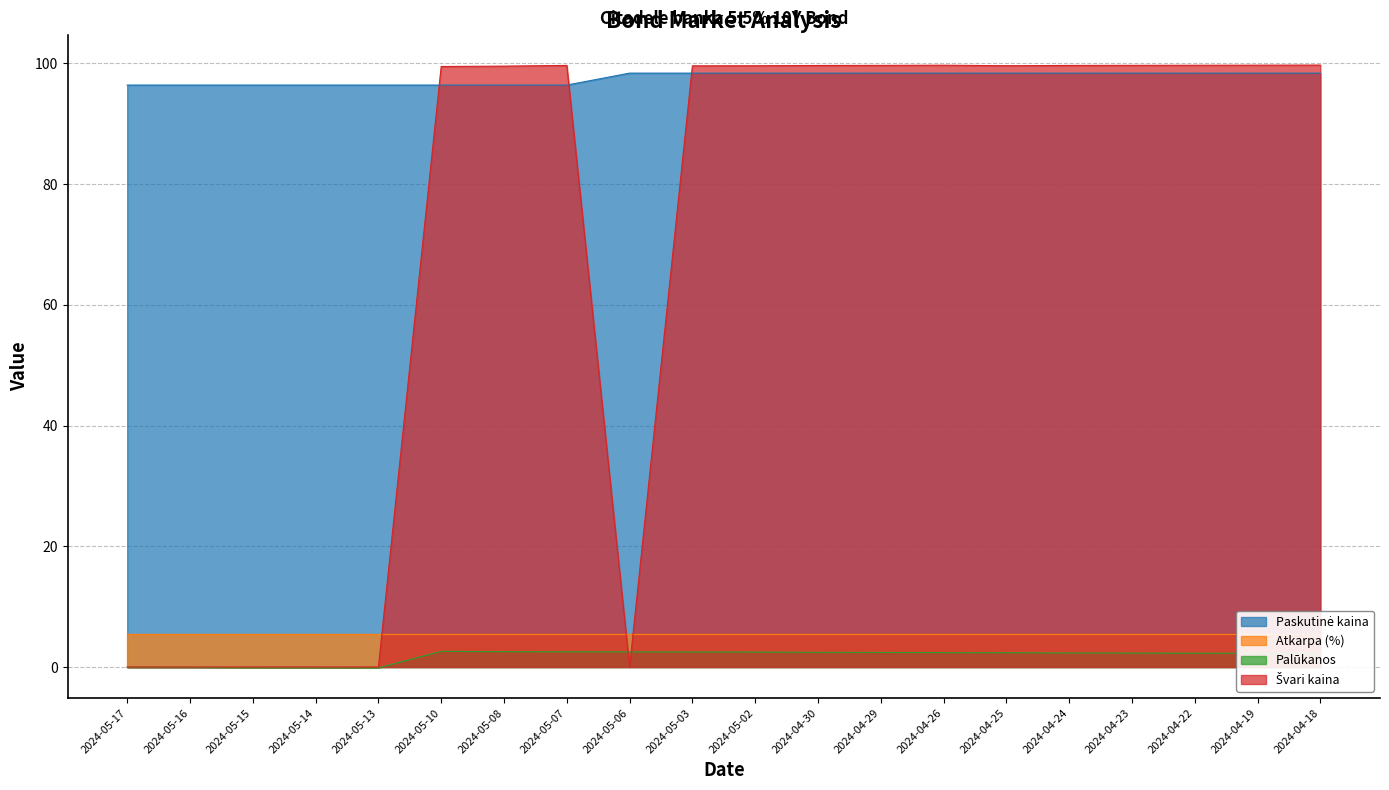

At how many categories does at least one series exceed 73?

20